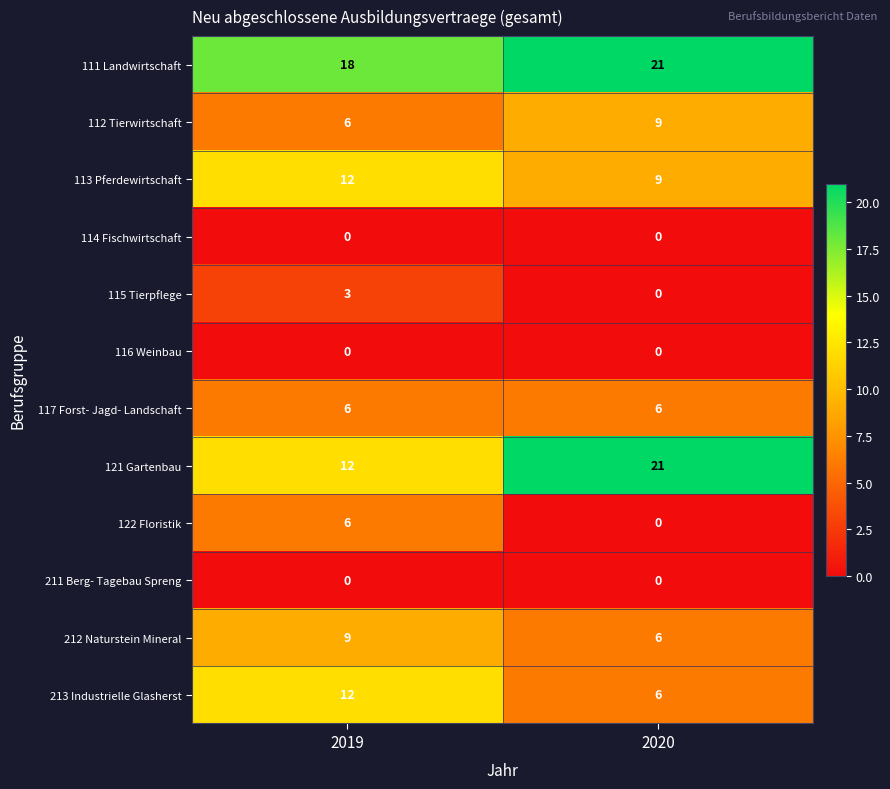

List the labels in order of 121 Gartenbau value, smallest first.

2019, 2020